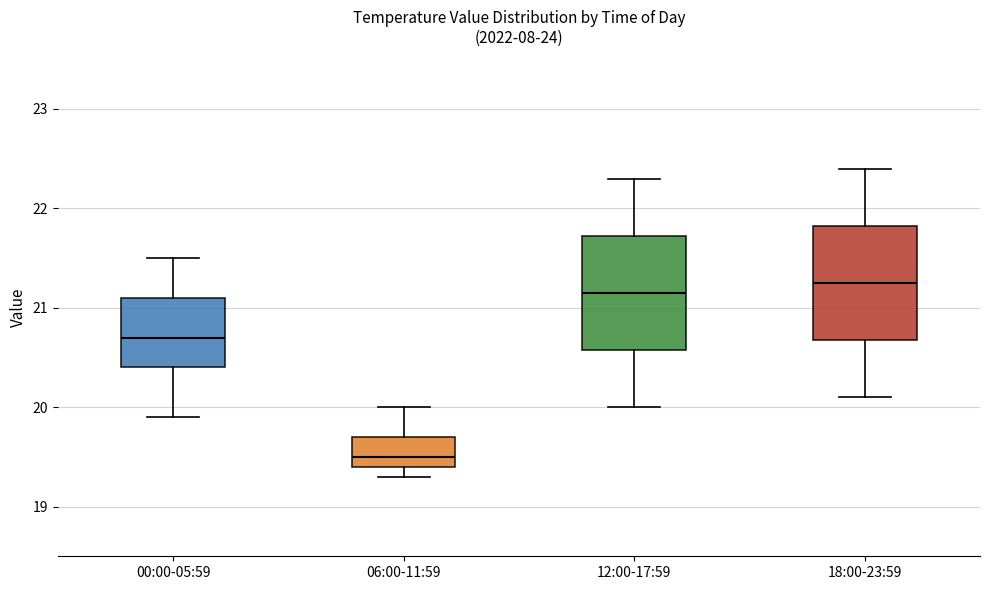

Where does the median line of the box for 00:00-05:59 sit on the y-axis? The values are not printed on the chart, so give them approximately, as read against the axis.

20.7